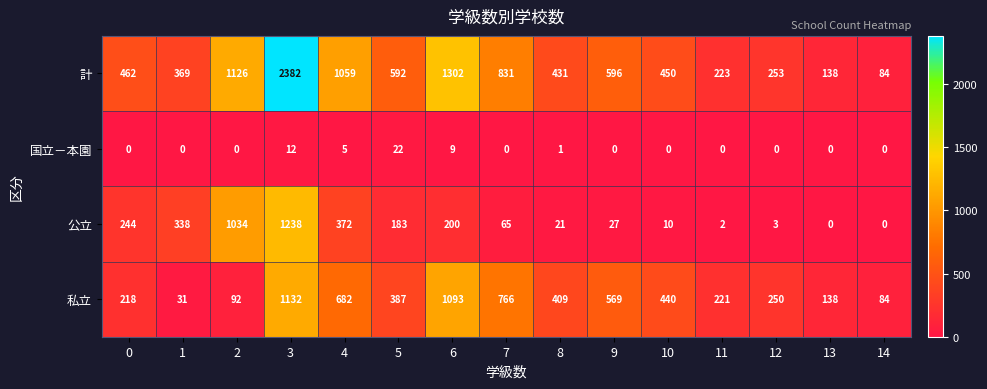

Rank the series by their average value, from lowest to highest.

国立－本園, 公立, 私立, 計